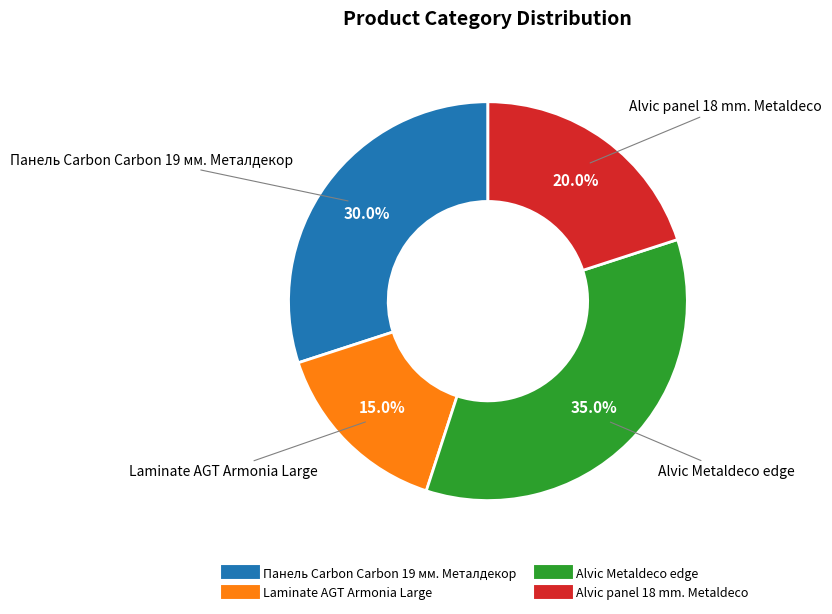

To the nearest percent, what is the average slice percentage?

25%